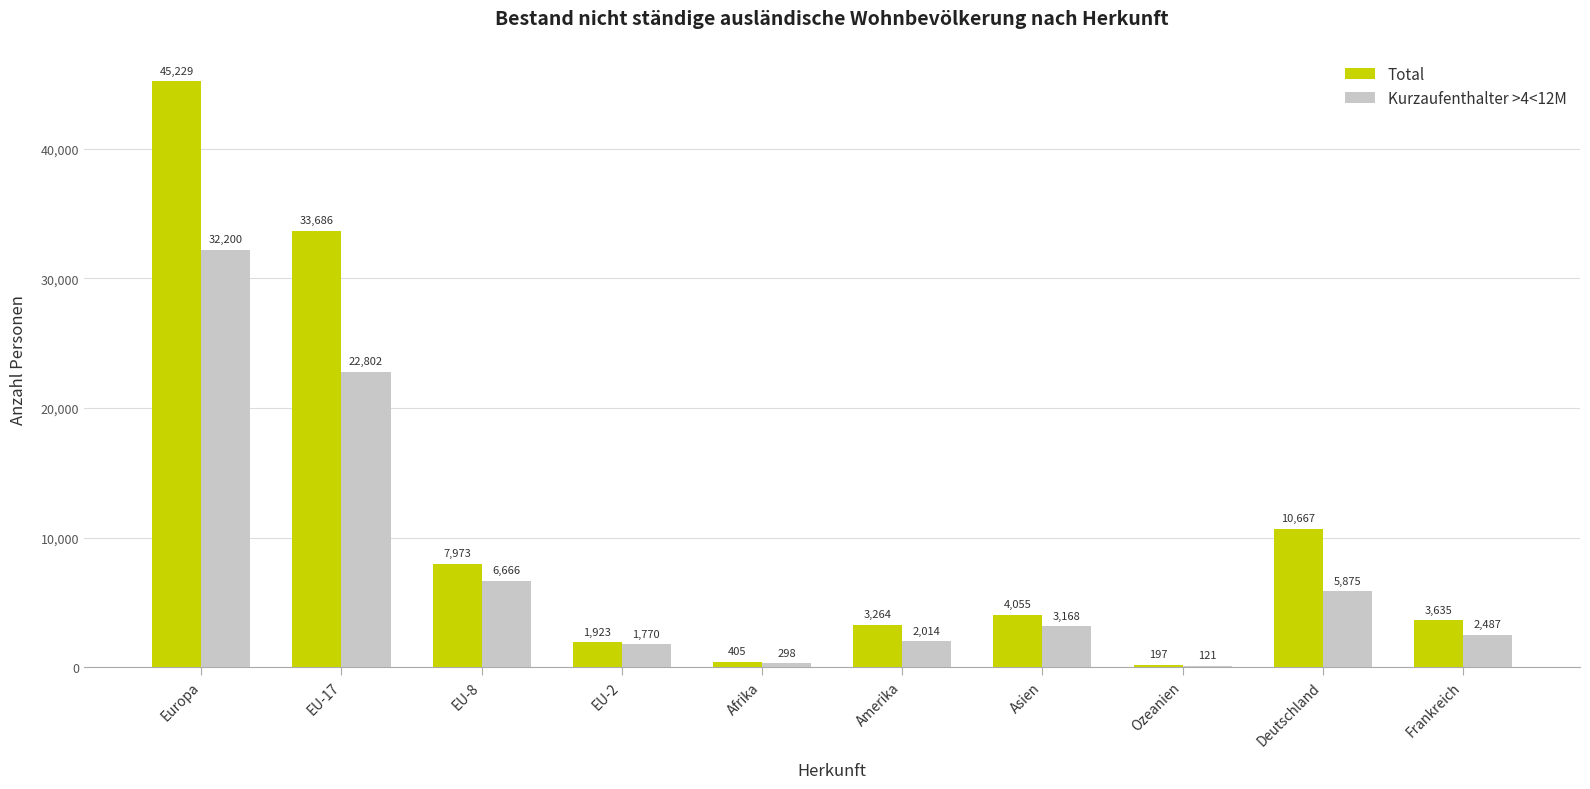

What is the sum of all Kurzaufenthalter >4<12M values?

77401